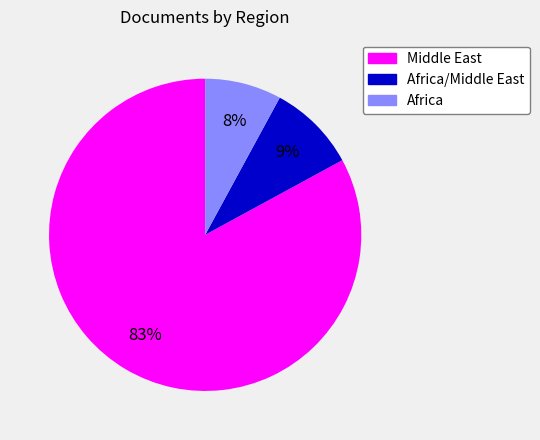

Is there any slice that represents more than half of the pie?

Yes